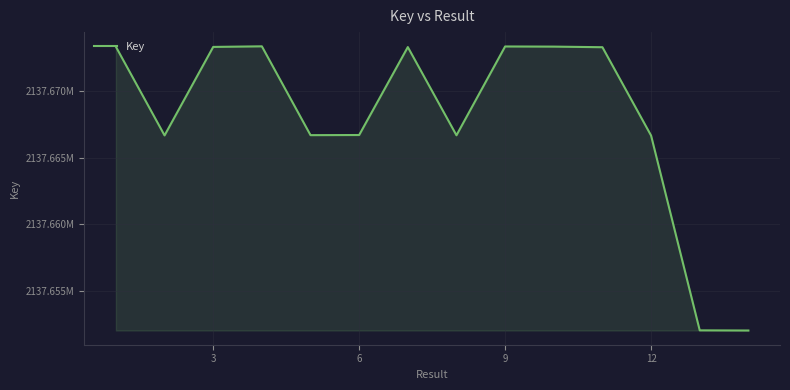

What is the value of the 12th point from the left?

2137666650